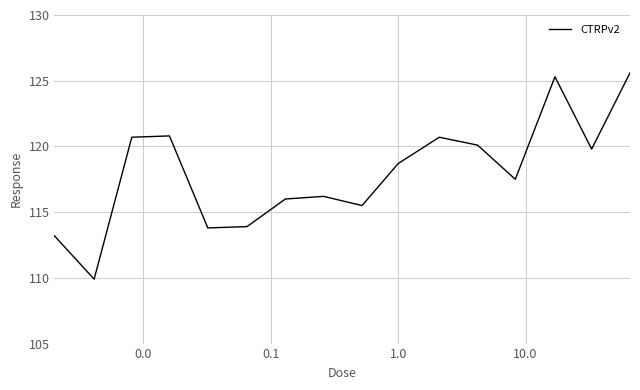

What is the maximum value shown in the chart?

125.6